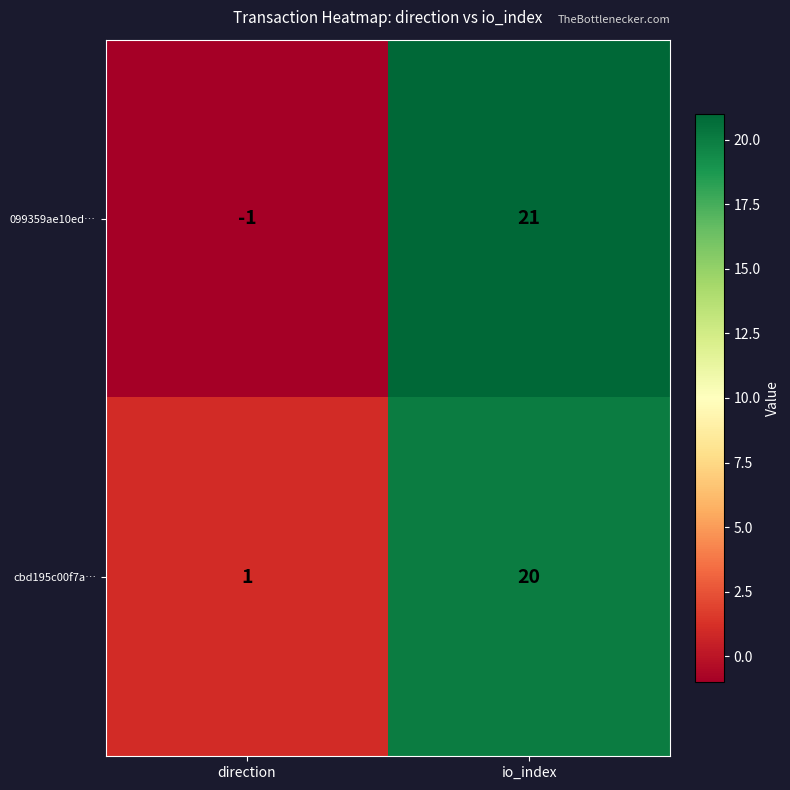

Between direction and io_index, which series saw the biggest shift?

099359ae10ed…